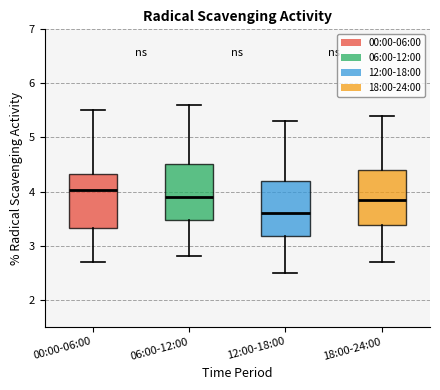

Which box's median line is the highest?

00:00-06:00